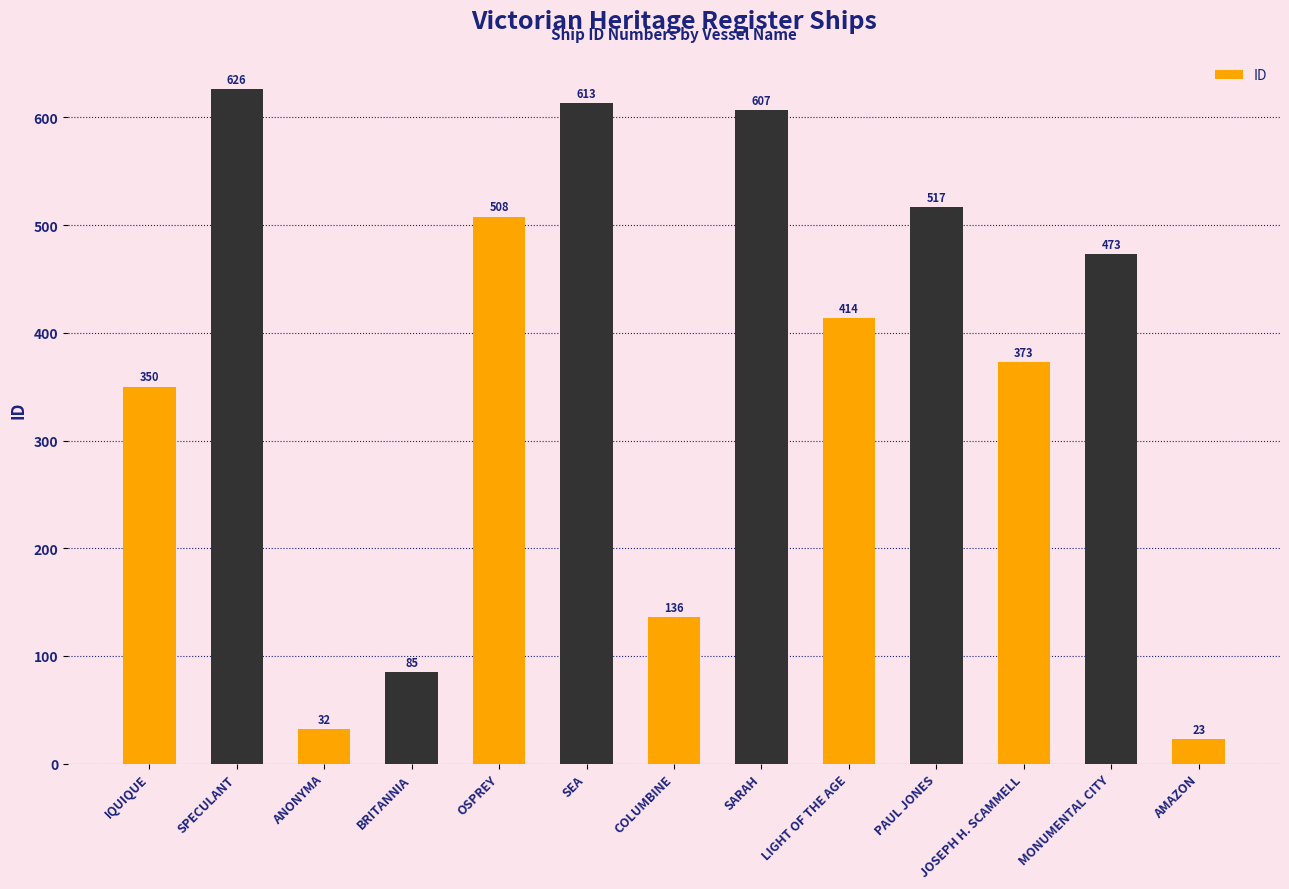

At which label does the data first exceed 414?

SPECULANT